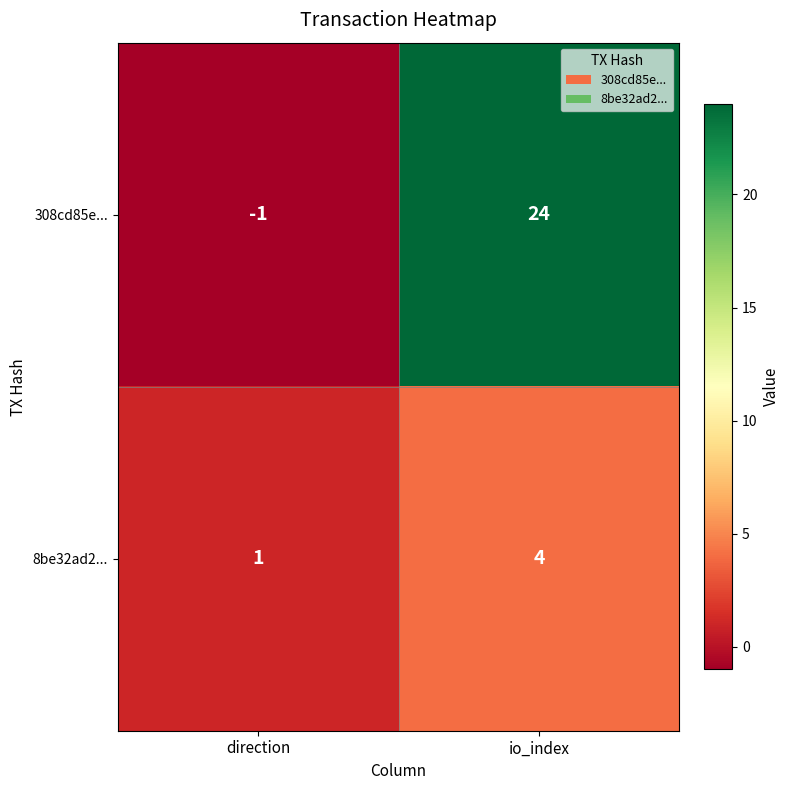

True or false: 308cd85e... has a value of 24 at io_index.

True